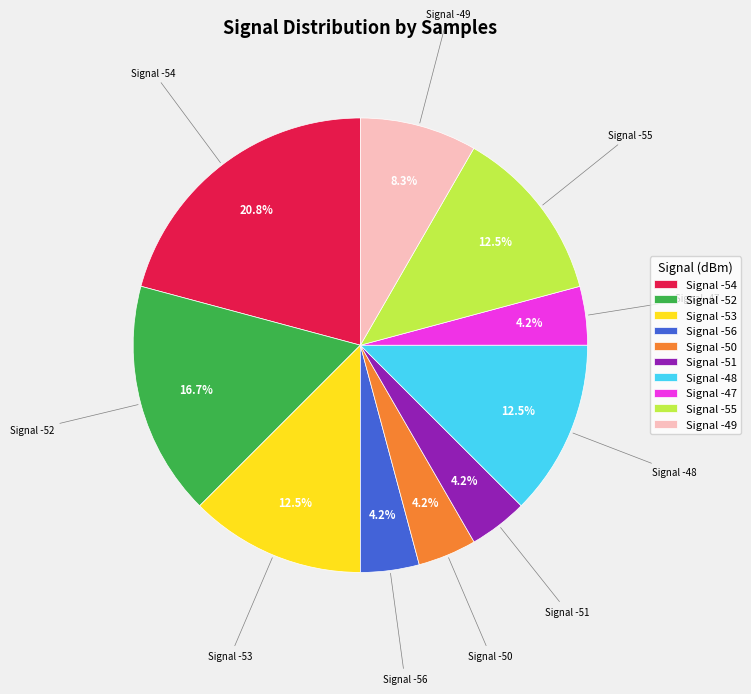

Does Signal -54 account for over 50% of the chart?

No